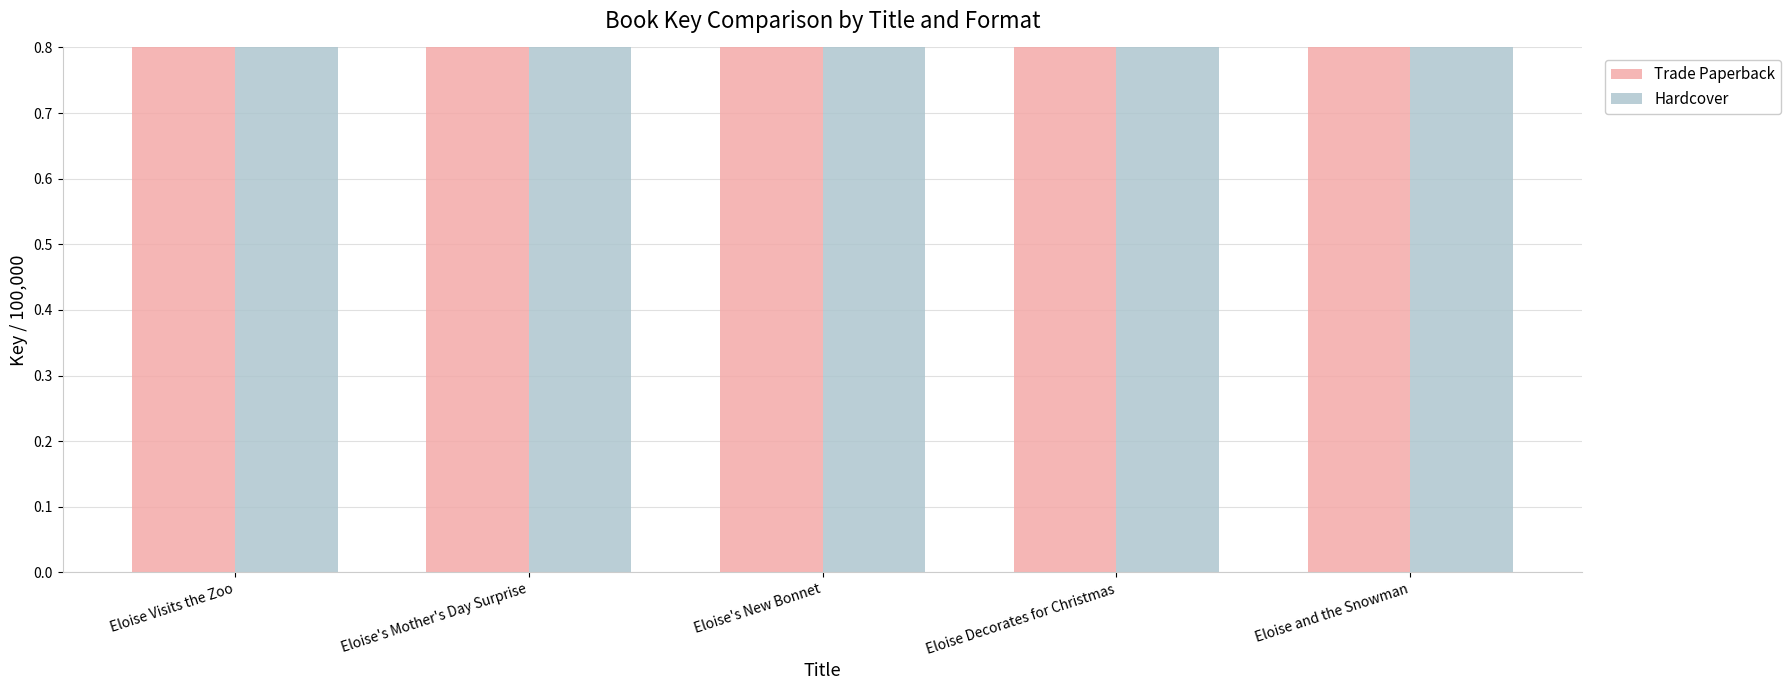

How many data points in Hardcover are less than 418?

2